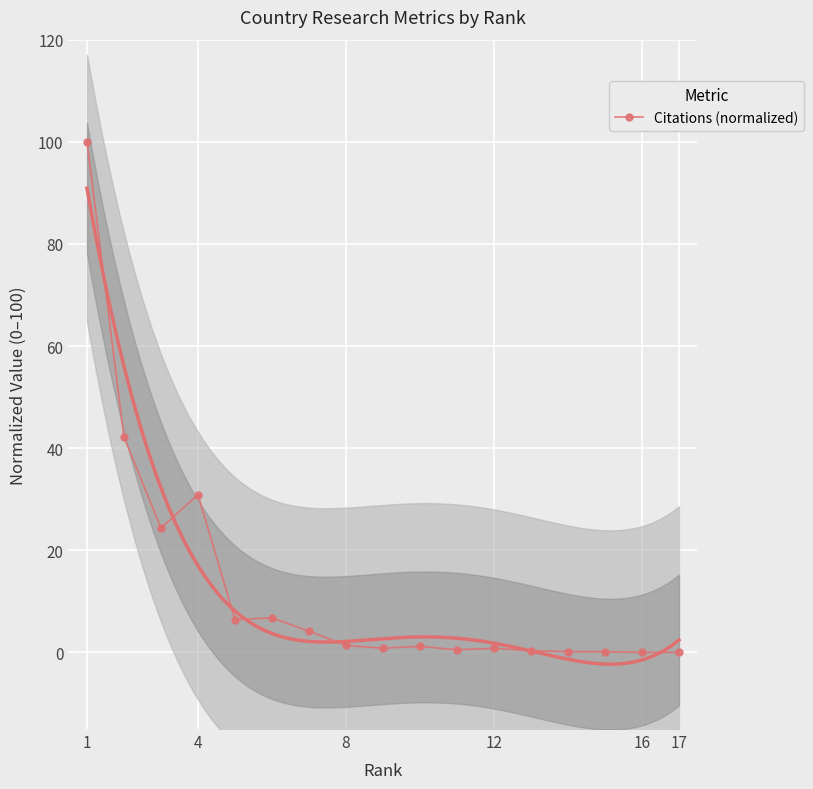

Reading right to left, transcribe all the data shown in this chart.

0.0	0.0	0.1	0.2	0.4	0.8	0.5	1.2	0.8	1.4	4.2	6.8	6.4	30.9	24.4	42.2	100.0